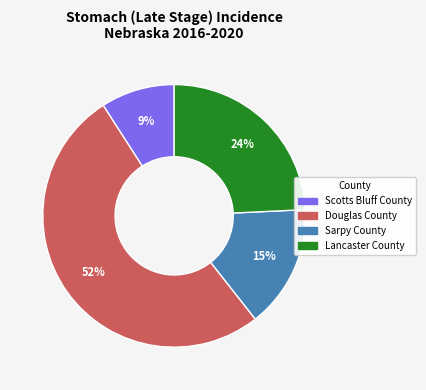

Which category has the biggest portion of the pie?

Douglas County